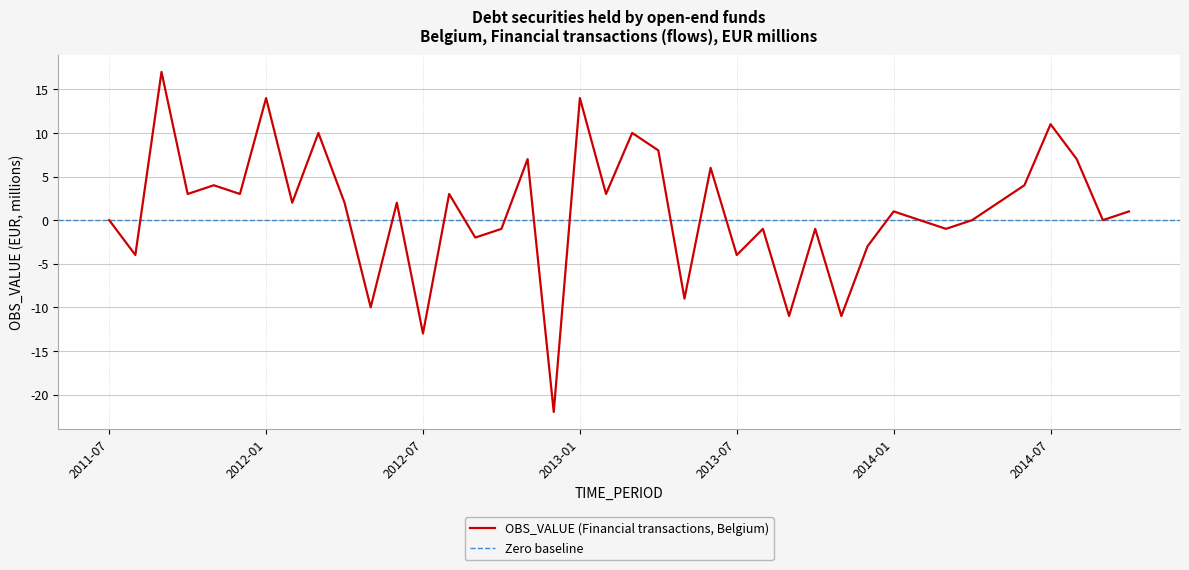

Is it true that the value at 2011-10 is 4?

False